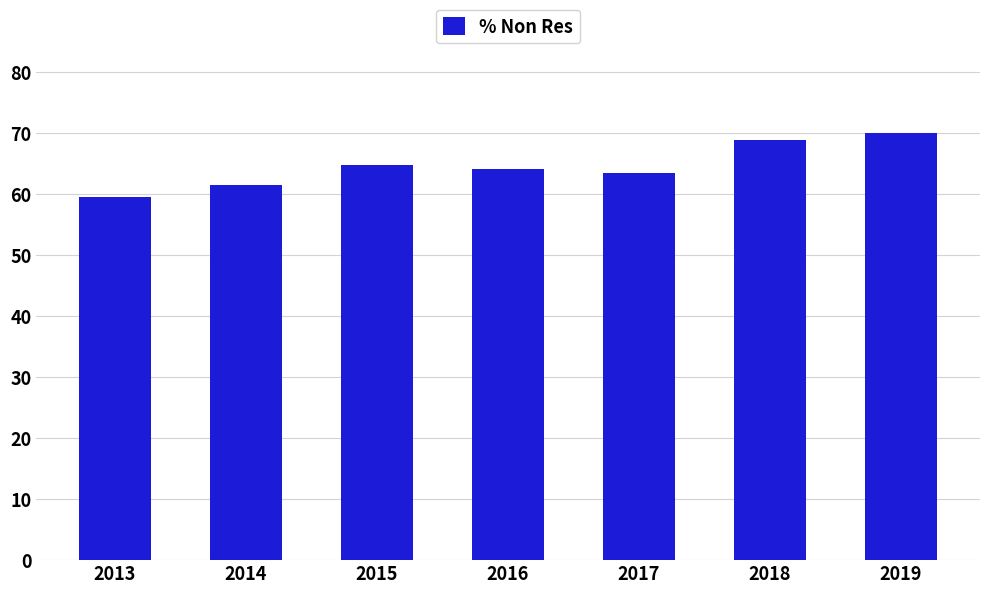

Which has a higher value, 2013 or 2017?

2017